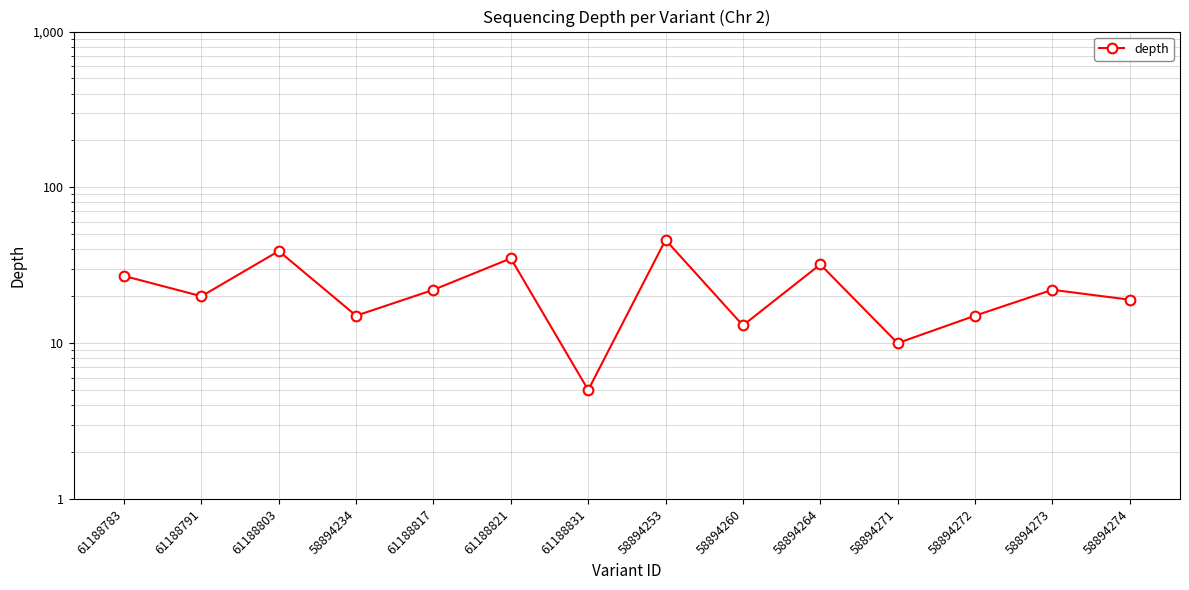

The chart shows a value of 46 at 61188783. True or false?

False